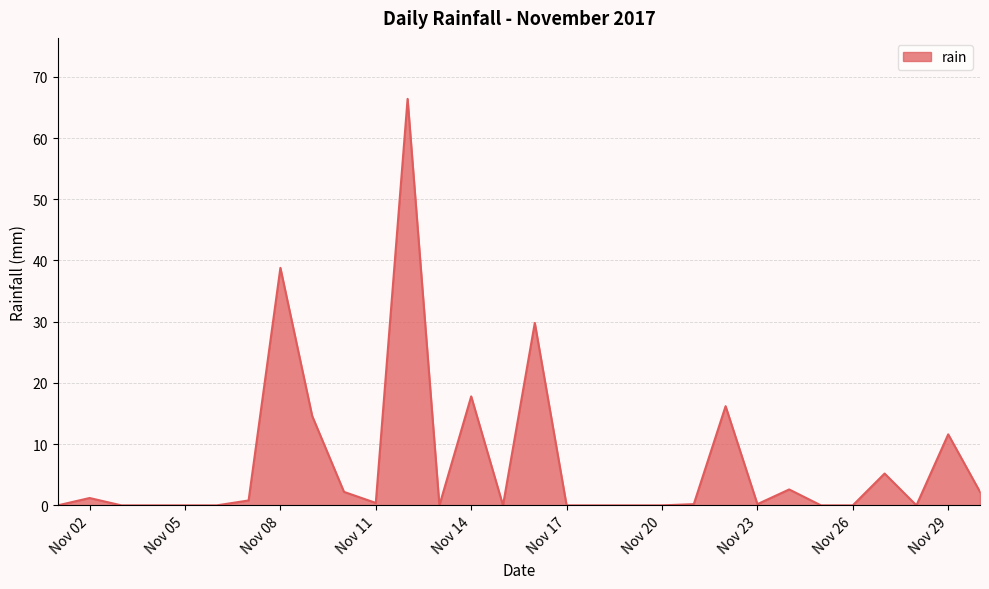

What is the greatest value displayed?

66.4